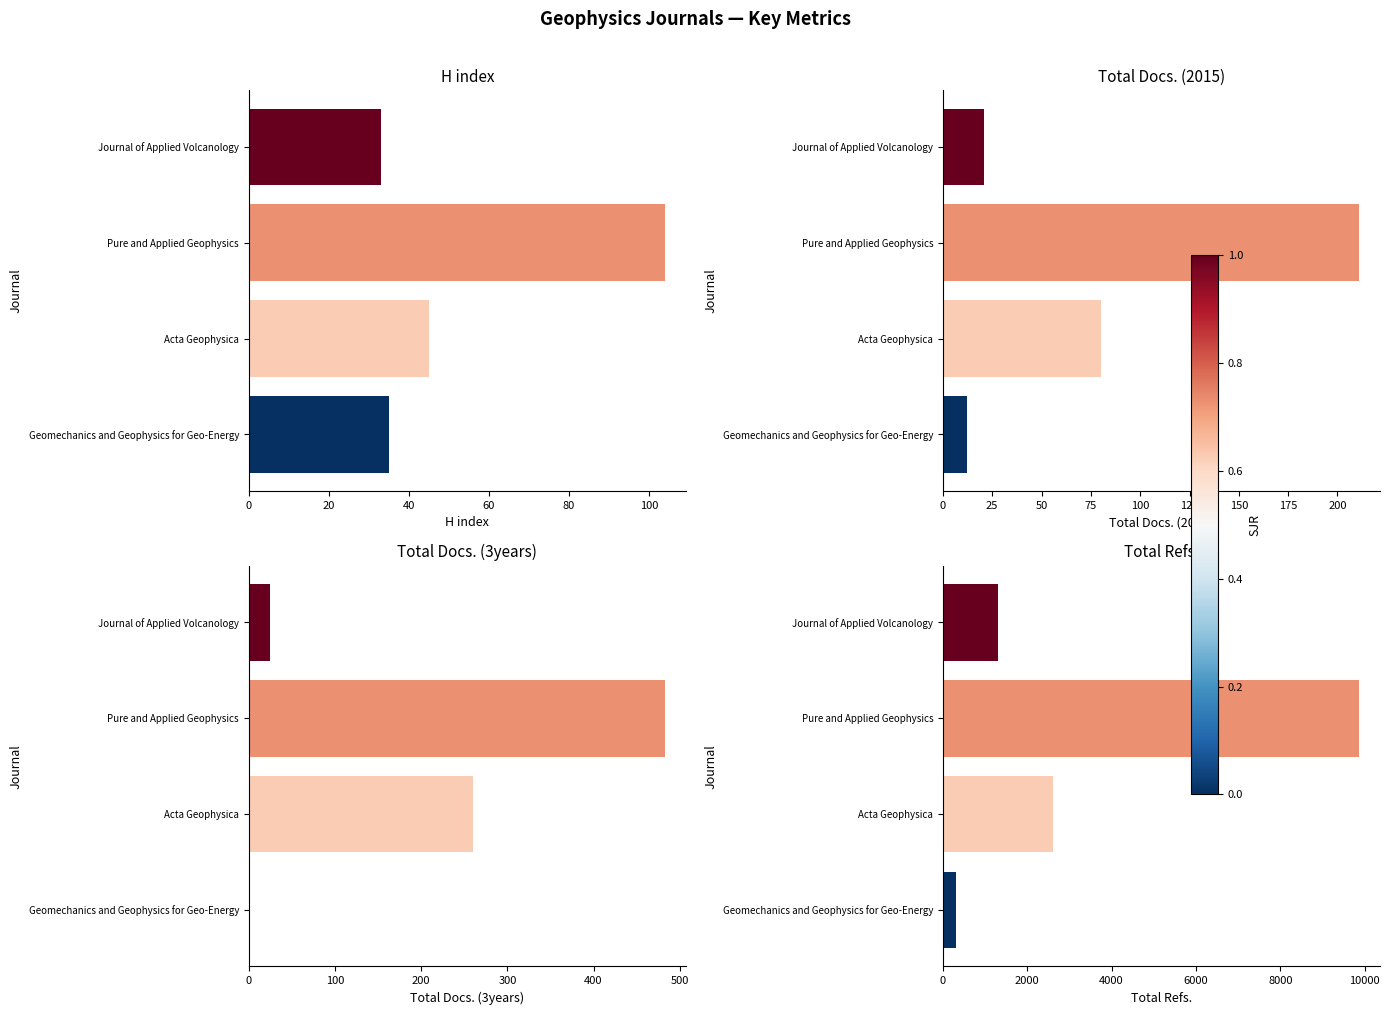

At how many categories does at least one series exceed 3279?

1